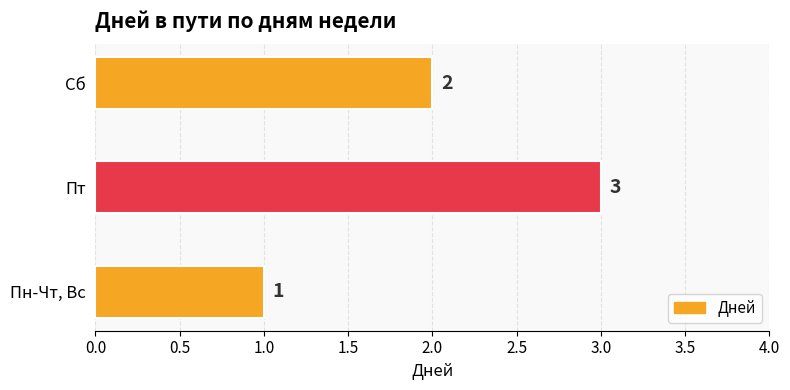

At which label is the value closest to 2?

Сб